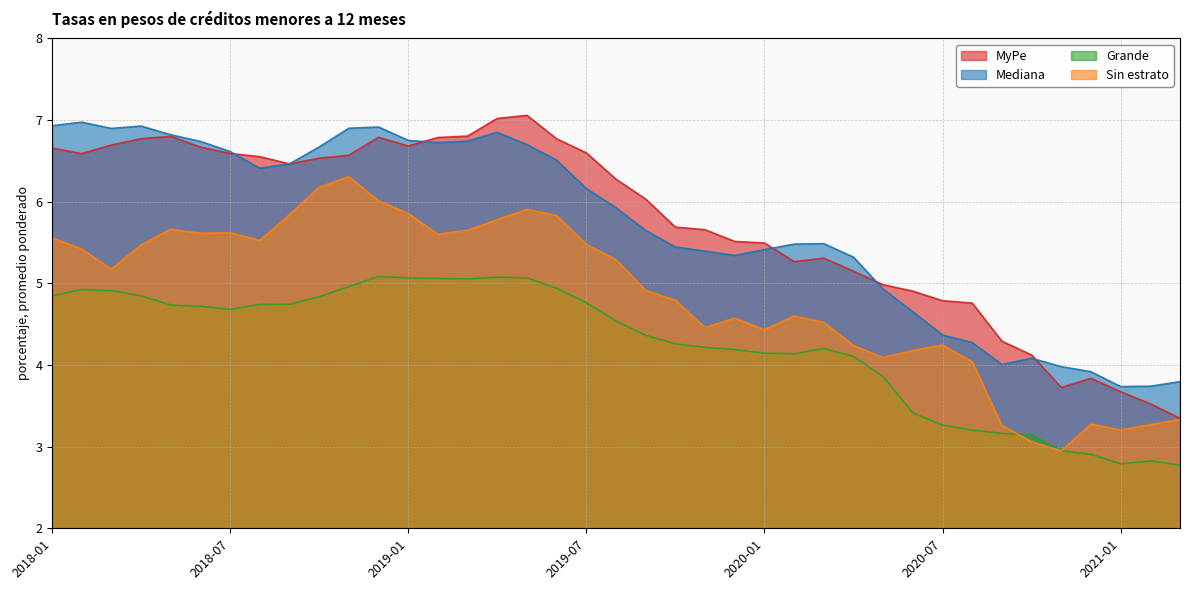

Reading left to right, list all the values displayed in this chart.

MyPe: 6.7	6.6	6.7	6.8	6.8	6.7	6.6	6.6	6.5	6.5	6.6	6.8	6.7	6.8	6.8	7.0	7.1	6.8	6.6	6.3	6.0	5.7	5.7	5.5	5.5	5.3	5.3	5.1	5.0	4.9	4.8	4.8	4.3	4.1	3.7	3.8	3.7	3.5	3.3
Mediana: 6.9	7.0	6.9	6.9	6.8	6.7	6.6	6.4	6.5	6.7	6.9	6.9	6.8	6.7	6.7	6.9	6.7	6.5	6.2	5.9	5.6	5.4	5.4	5.3	5.4	5.5	5.5	5.3	4.9	4.7	4.4	4.3	4.0	4.1	4.0	3.9	3.7	3.7	3.8
Grande: 4.8	4.9	4.9	4.8	4.7	4.7	4.7	4.7	4.7	4.8	5.0	5.1	5.1	5.1	5.1	5.1	5.1	4.9	4.8	4.5	4.4	4.3	4.2	4.2	4.1	4.1	4.2	4.1	3.9	3.4	3.3	3.2	3.2	3.1	2.9	2.9	2.8	2.8	2.8
Sin estrato: 5.6	5.4	5.2	5.5	5.7	5.6	5.6	5.5	5.8	6.2	6.3	6.0	5.9	5.6	5.6	5.8	5.9	5.8	5.5	5.3	4.9	4.8	4.5	4.6	4.4	4.6	4.5	4.2	4.1	4.2	4.2	4.0	3.3	3.1	2.9	3.3	3.2	3.3	3.3